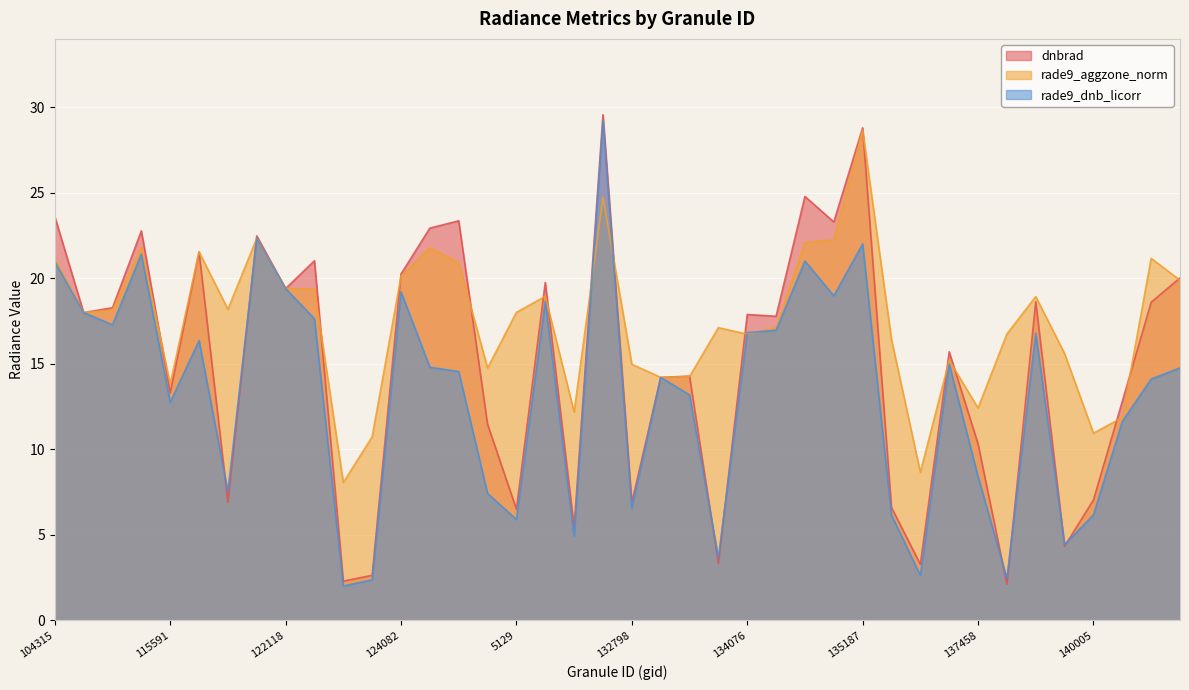

What position from the left is 5129?

17